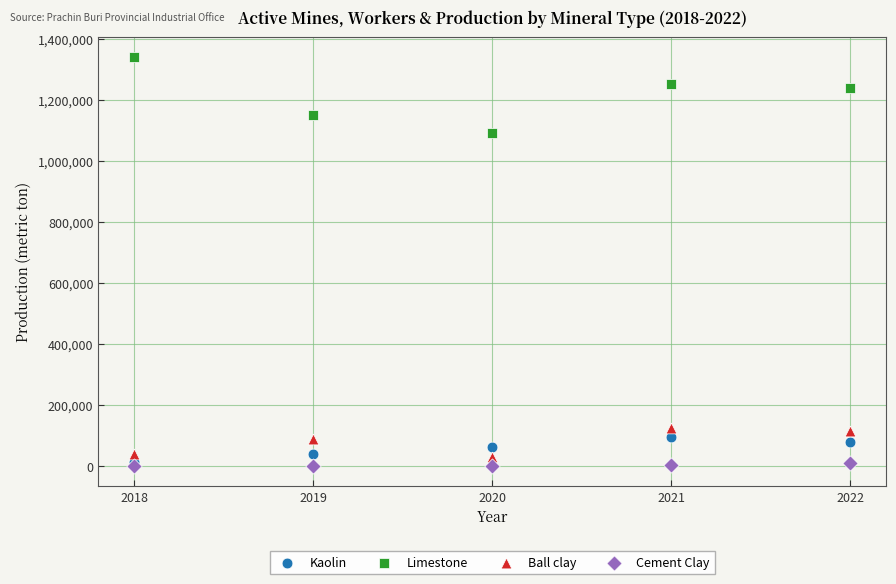

Across all series, what Y value is closest to 670420?

1090868